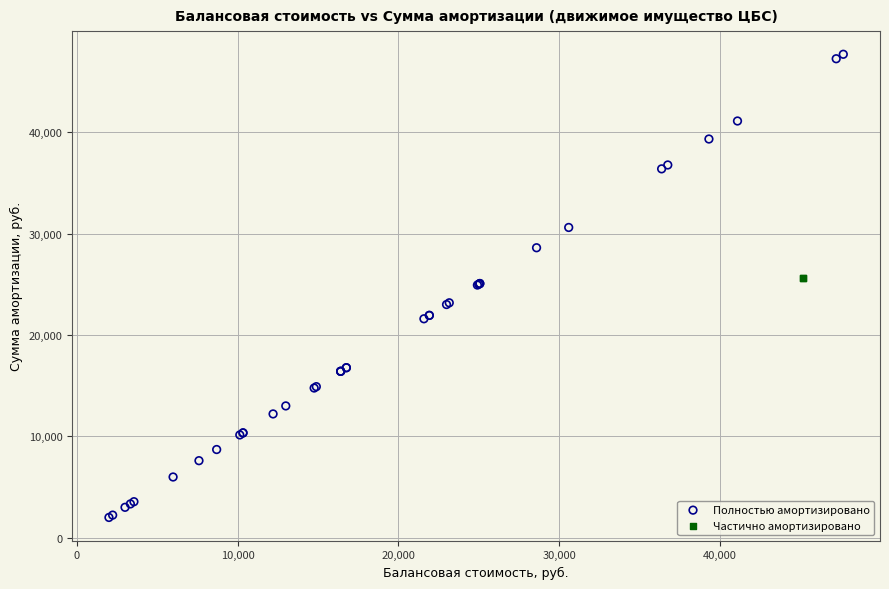

Which series reaches the maximum Y coordinate?

Полностью амортизировано